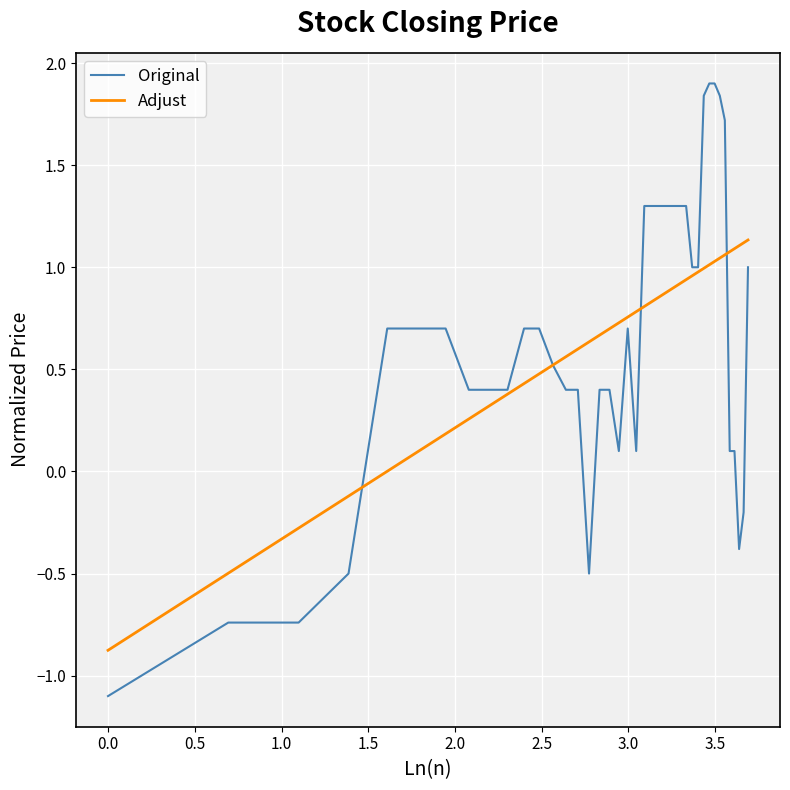

What is the greatest value displayed?

1.9